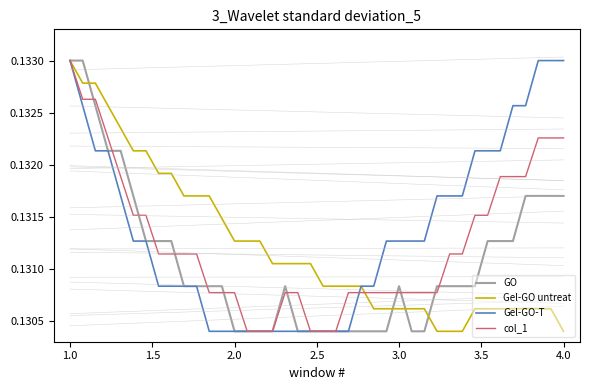

Does the chart have visible grid lines?

No